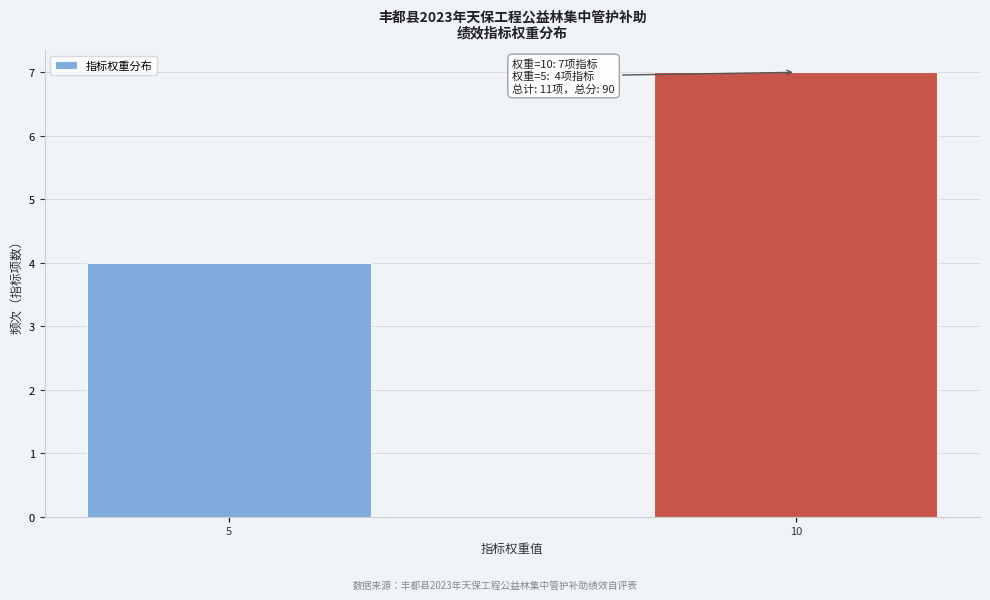

Reading left to right, what are all the values shown in this chart?

4	7